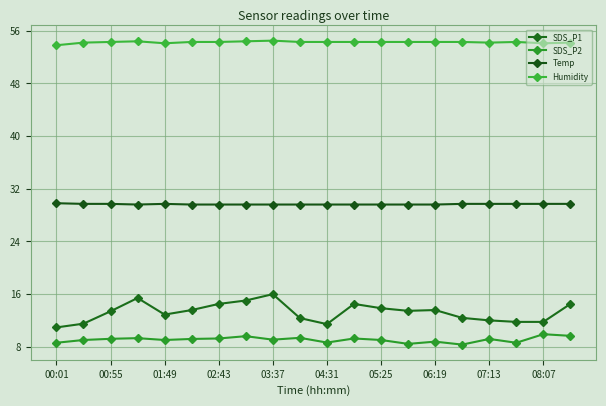

How many interior local peaks does the Humidity series have?

3